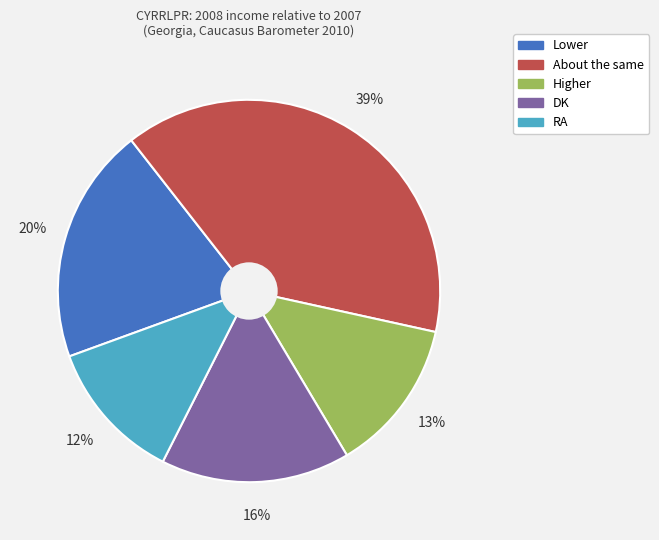

The About the same slice represents 49% of the pie. True or false?

False